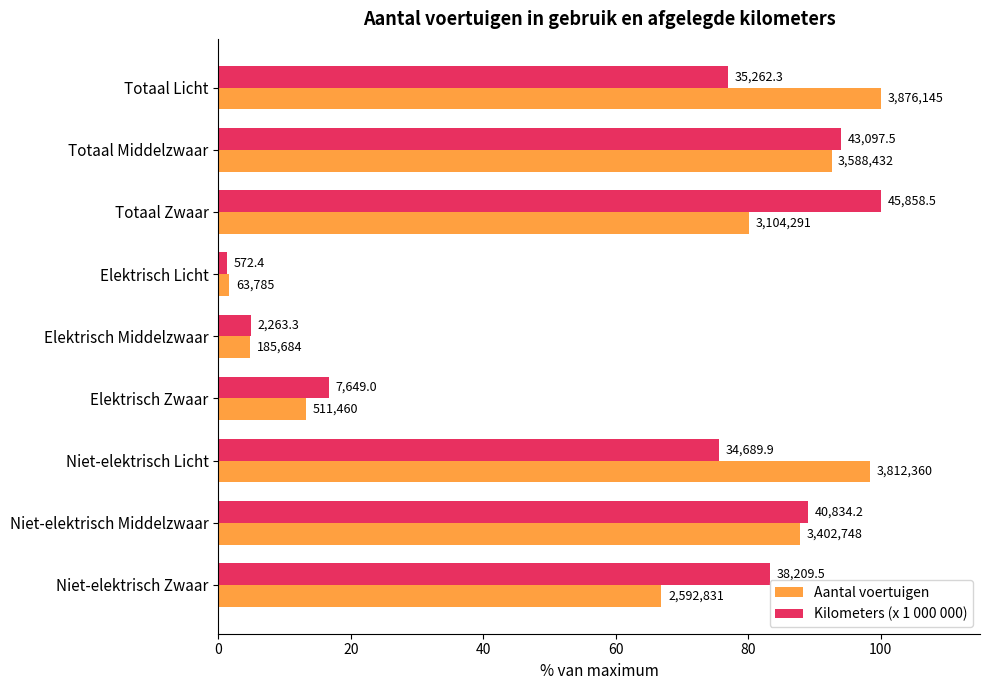

What are all the series names shown in the legend?

Aantal voertuigen, Kilometers (x 1 000 000)